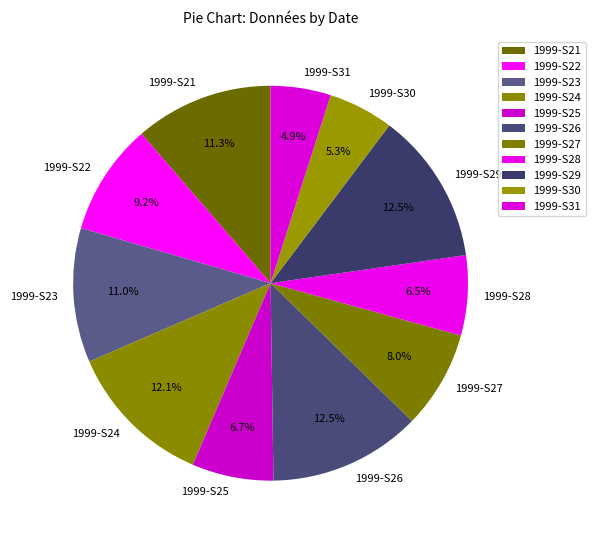

Is 1999-S26 the majority of the pie?

No